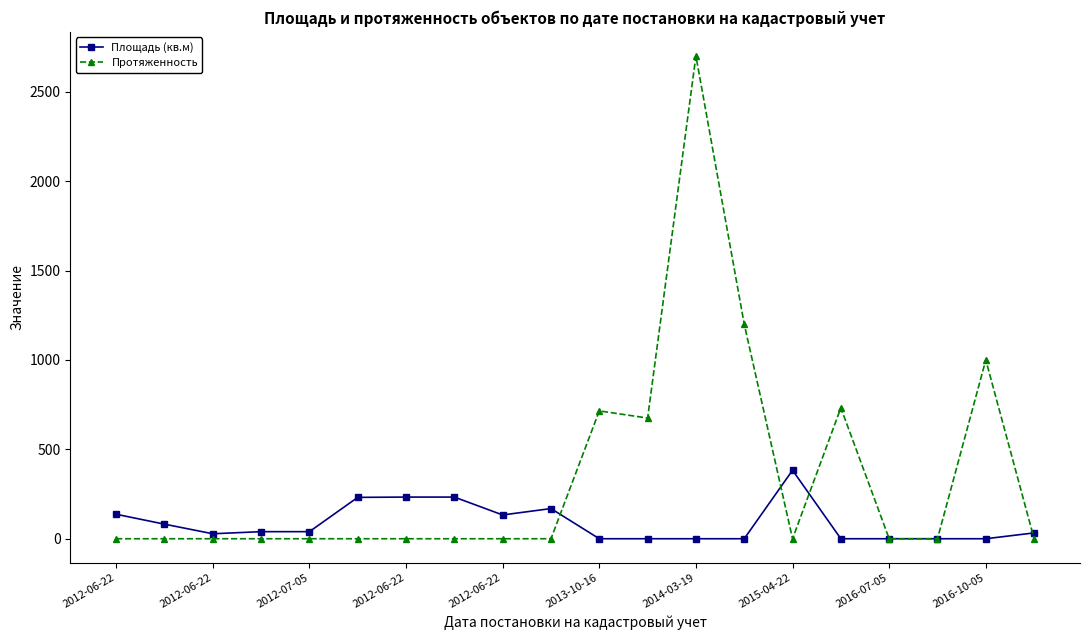

Which series has the largest range (max minus min)?

Протяженность